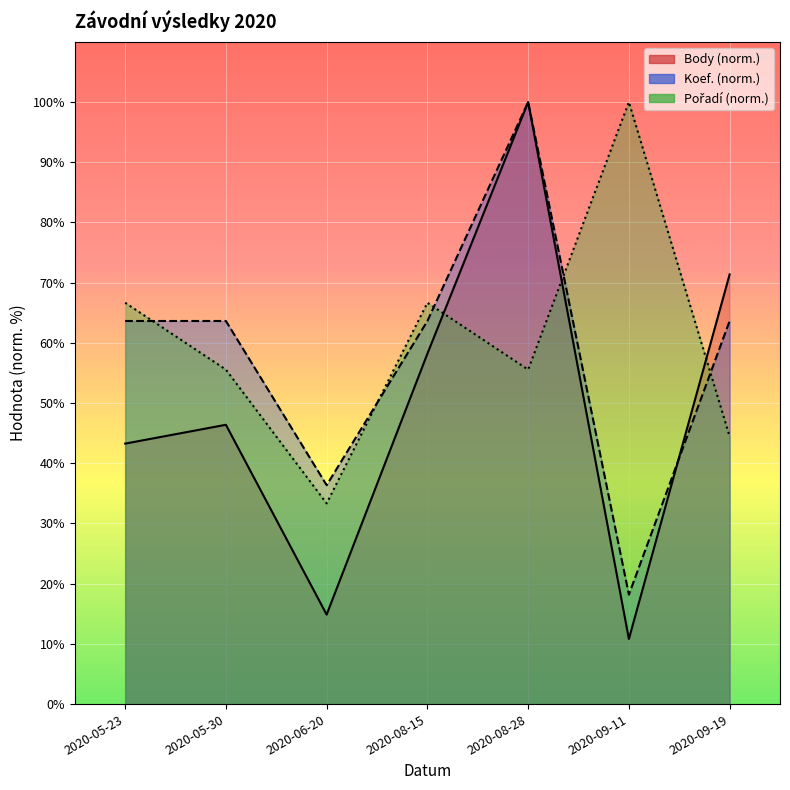

True or false: Body has a value of 120.4 at 2020-09-19.

False